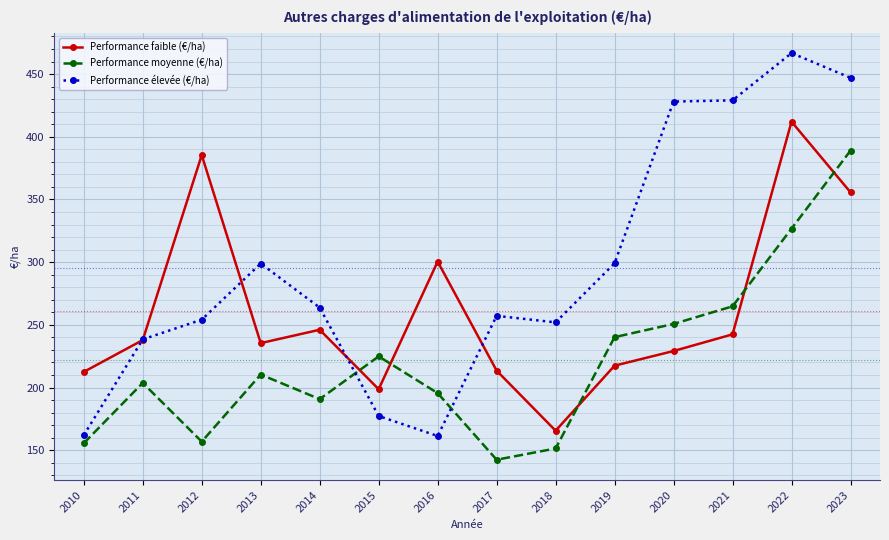

What are all the series names shown in the legend?

Performance faible (€/ha), Performance moyenne (€/ha), Performance élevée (€/ha)